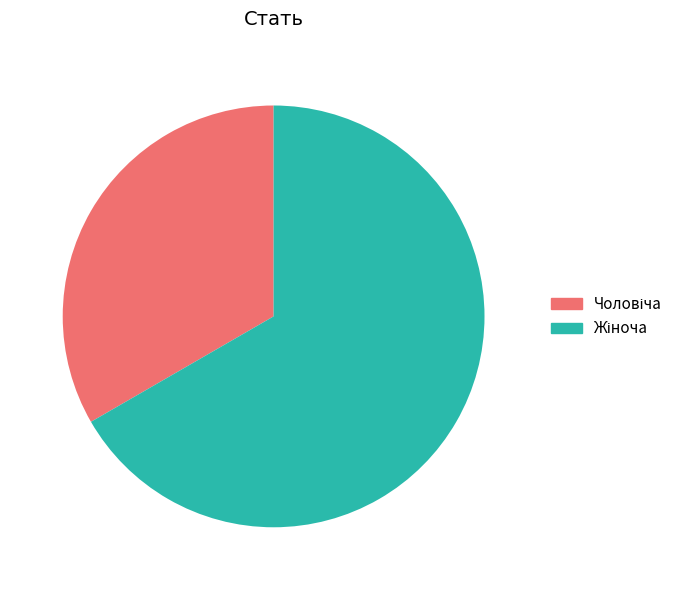

Is there a majority slice in this chart?

Yes